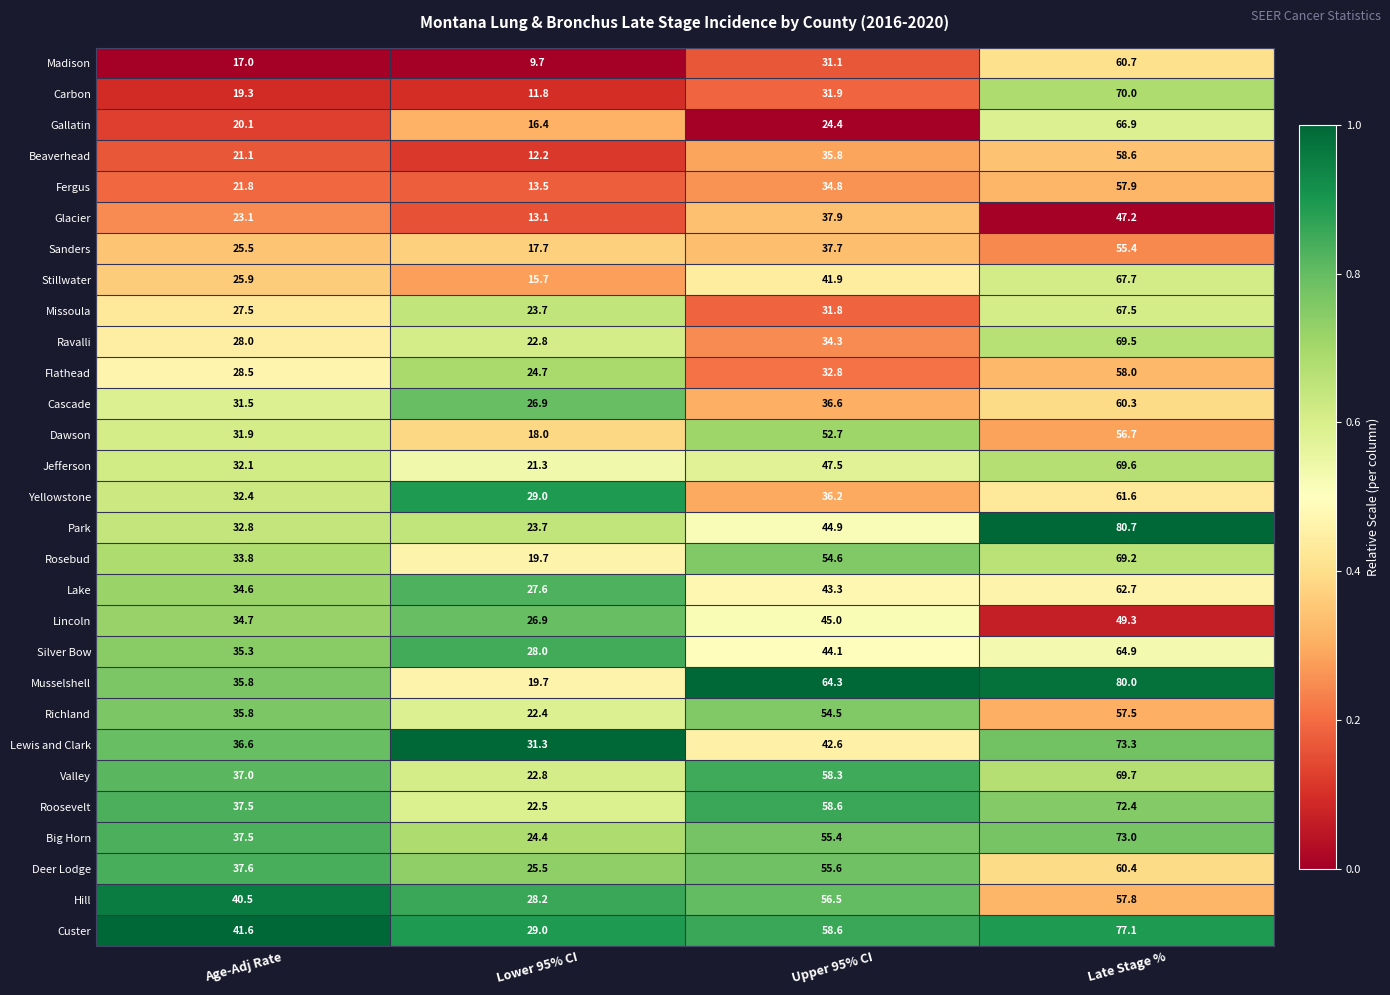

What is the sum of all Musselshell values?

199.8